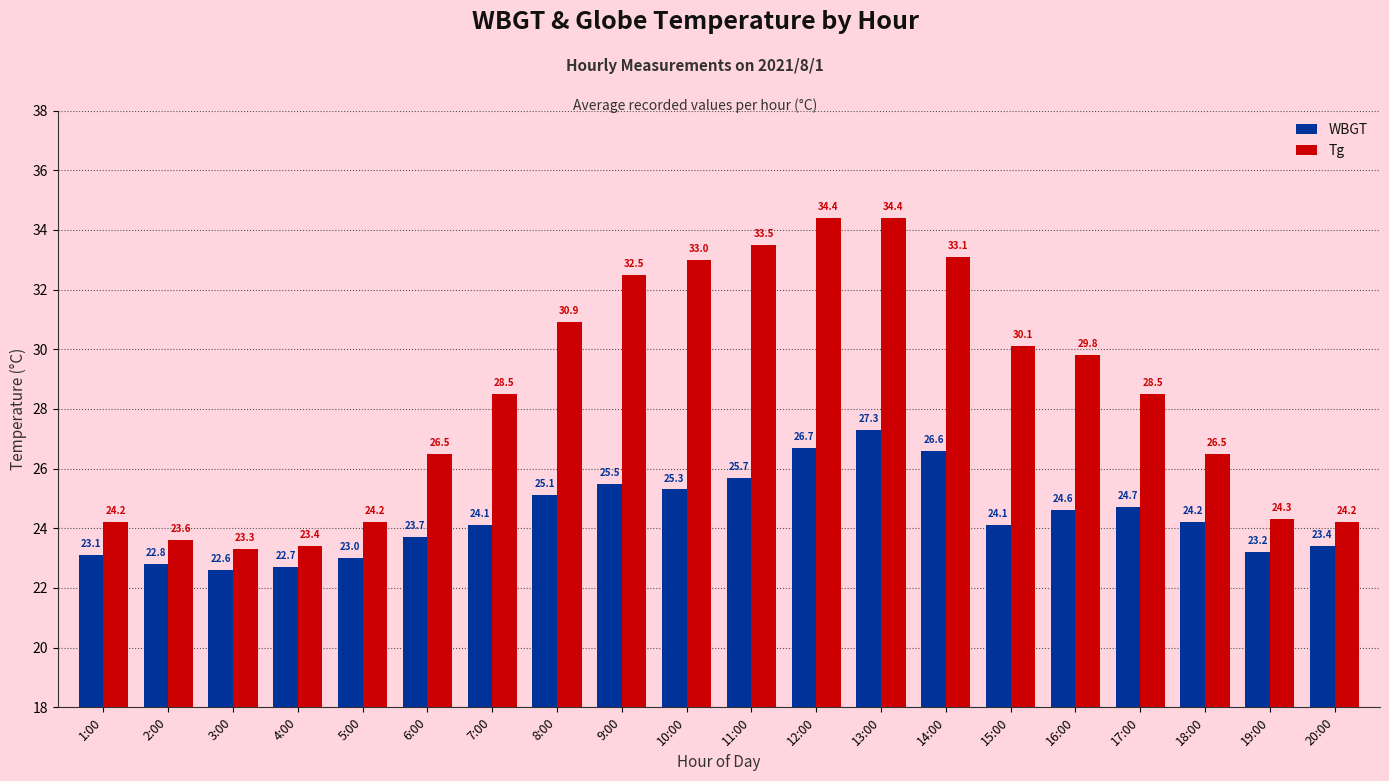

What is the label of the 5th bar from the right?

16:00